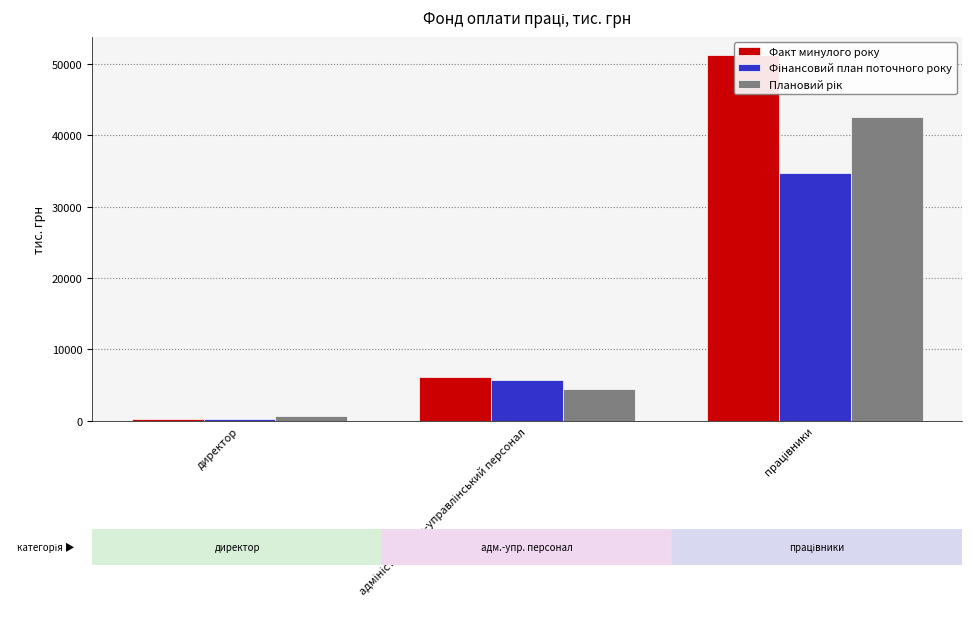

What is the value of the Факт минулого року bar at the 2nd from the left?

6094.1